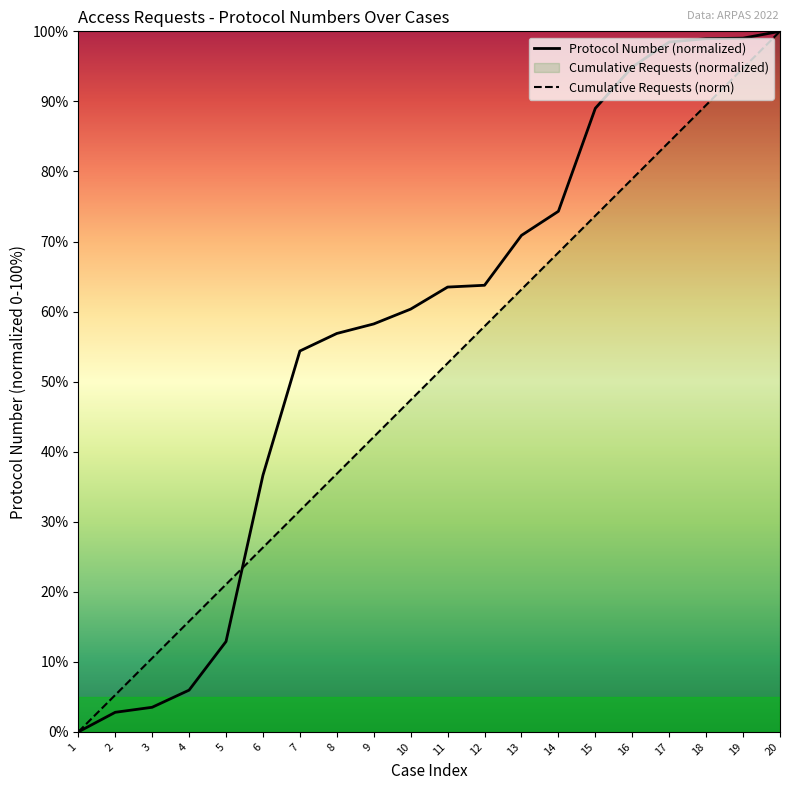

At which label is Cumulative Requests (norm) closest to 50?

11